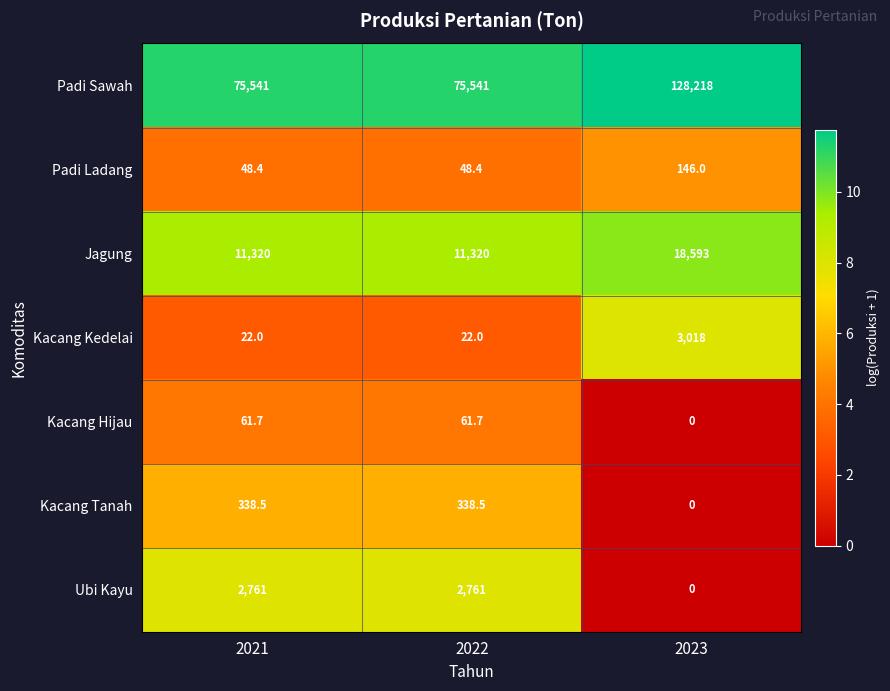

Which category has the highest value across all series?

2023